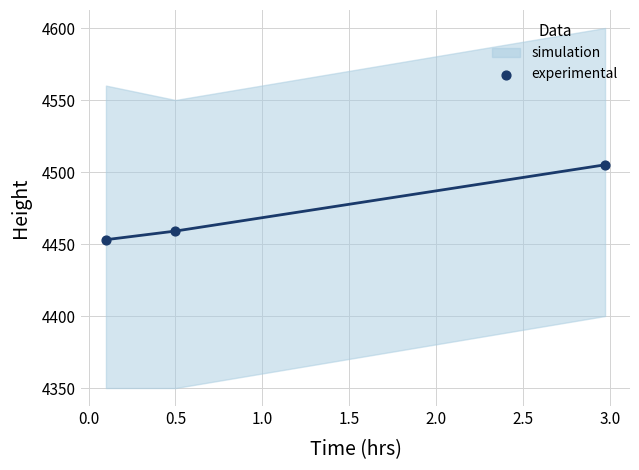

What is the range of Y values (max minus min)?

52